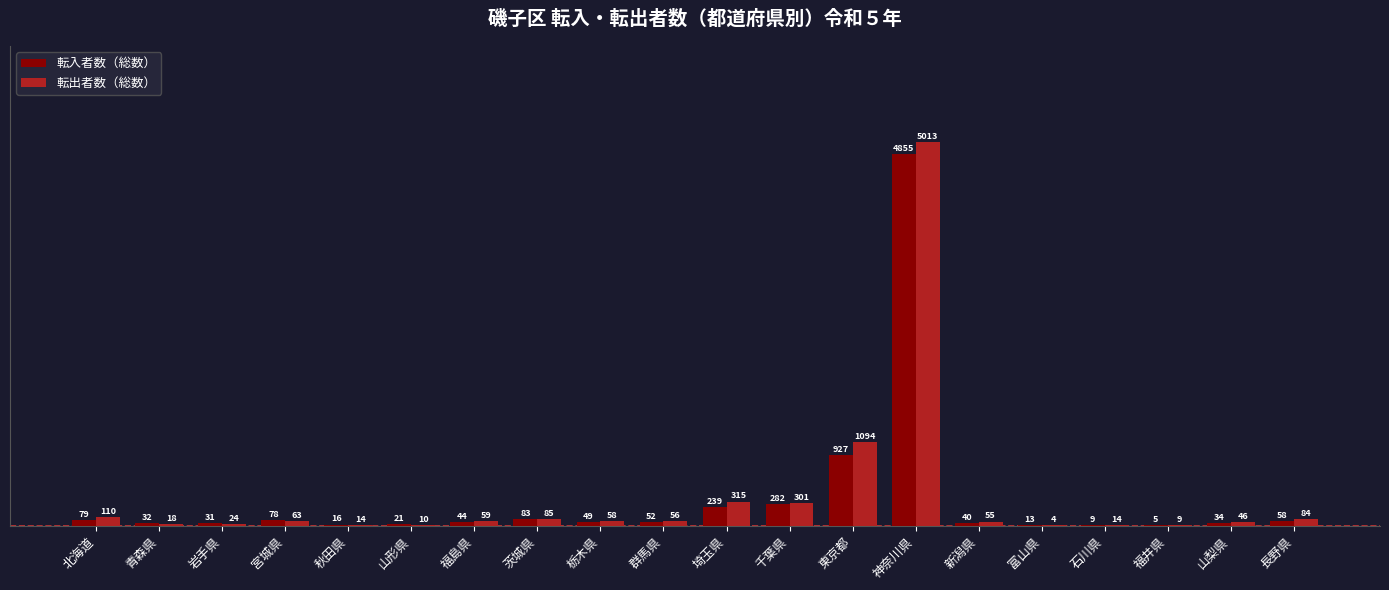

What is the sum of all 転出者数（総数） values?

7432